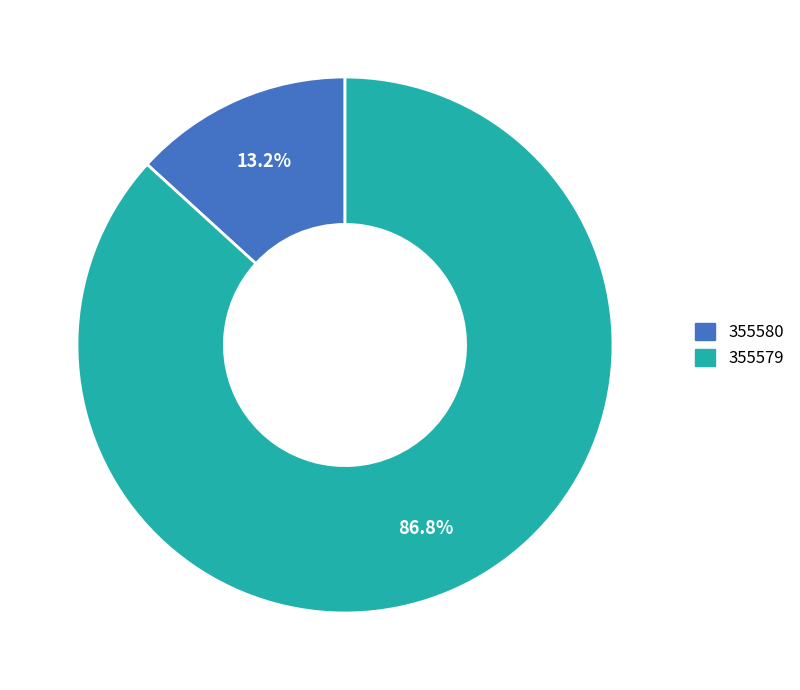

The 355580 slice represents 8% of the pie. True or false?

False